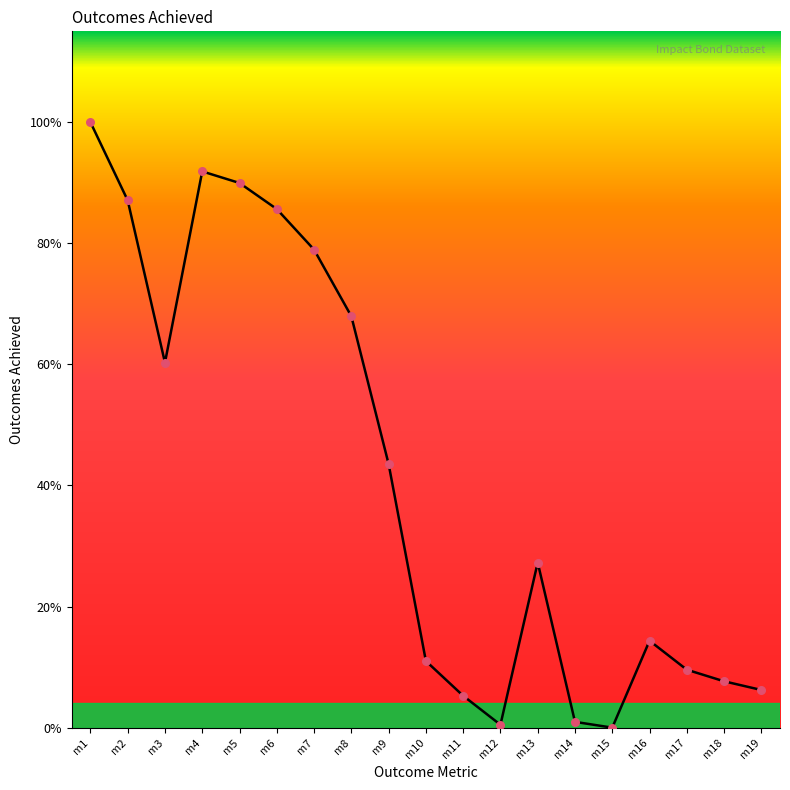

Which has a higher value, m15 or m2?

m2